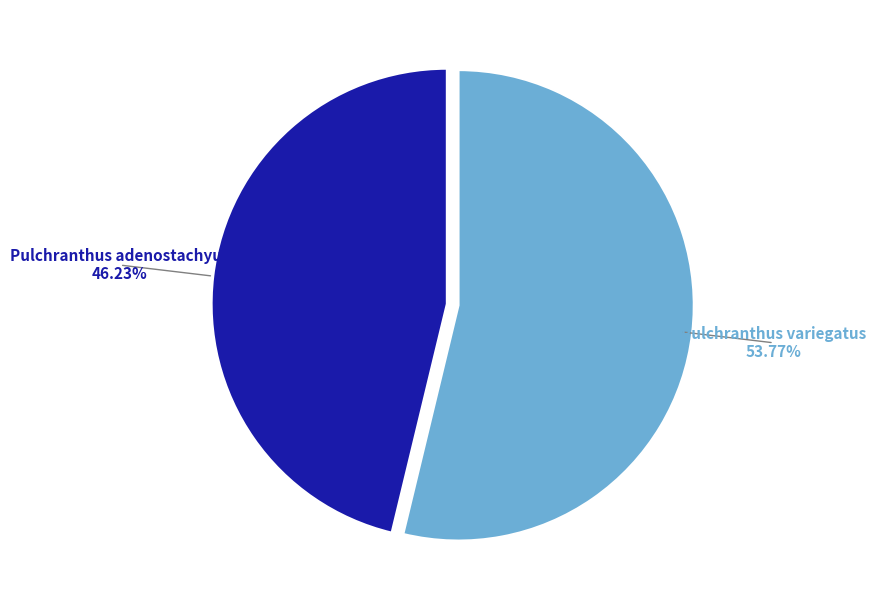

To the nearest percent, what is the difference between the Pulchranthus variegatus and Pulchranthus adenostachyus slice percentages?

8%